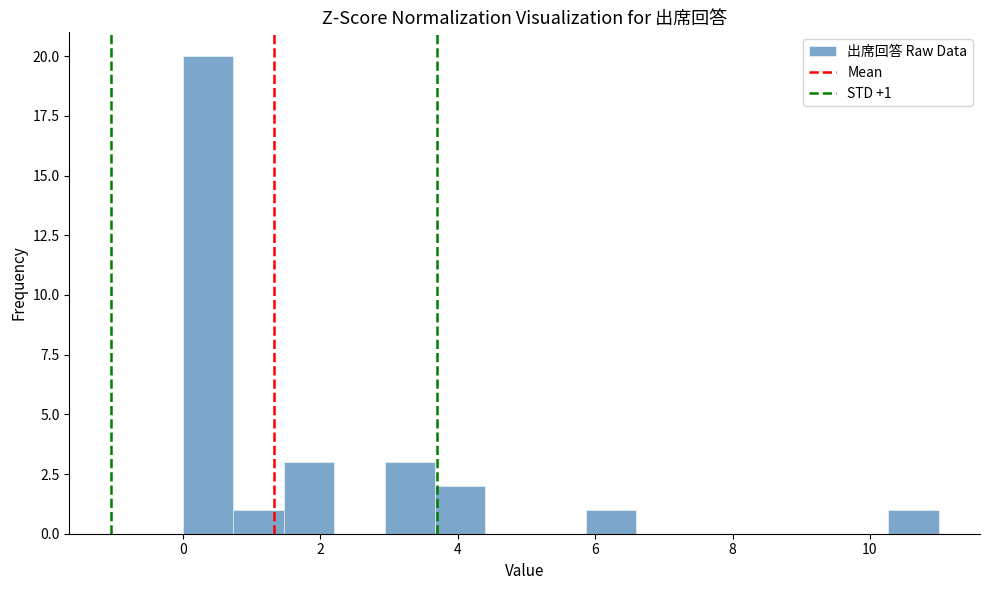

Read against the x-axis, roughly where is the centre of the tallest bar?

0.4